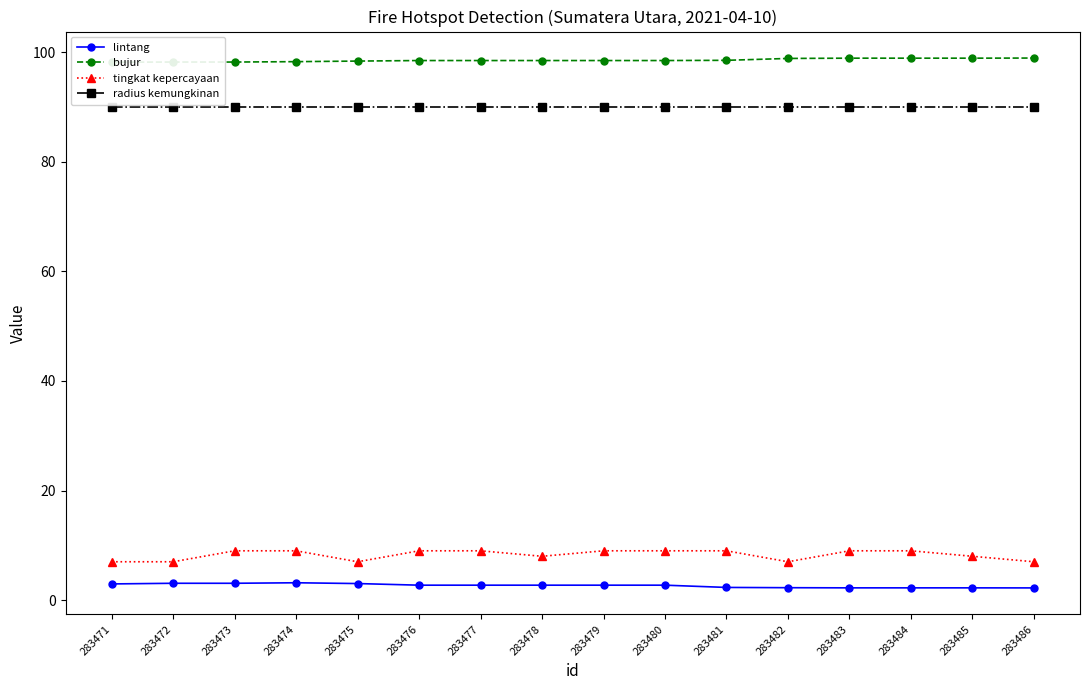

Which series changed the most between 283477 and 283479?

bujur